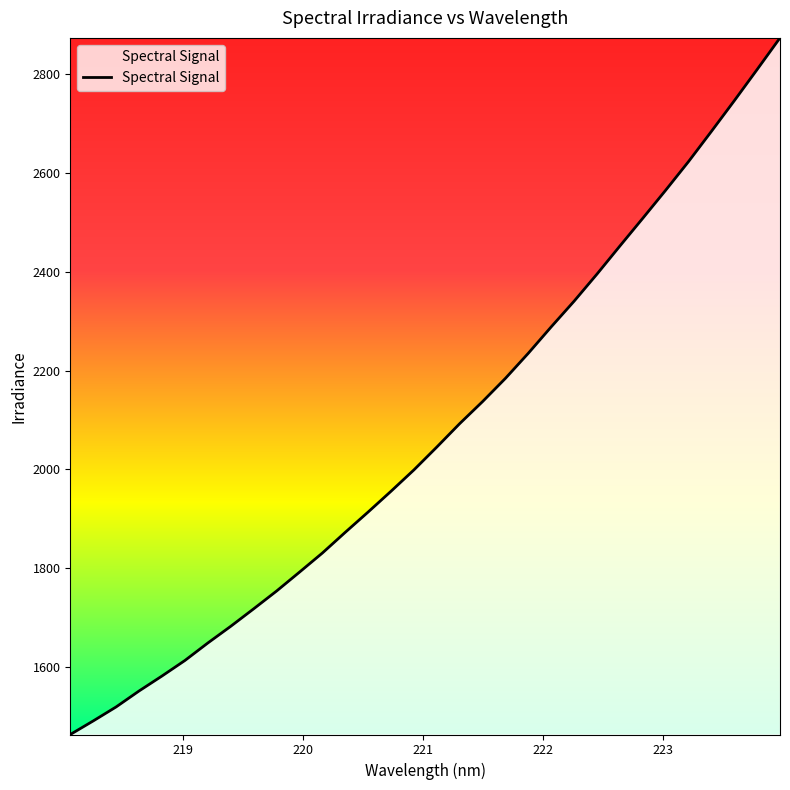

What is the difference between the second highest and second lowest values?

1317.7